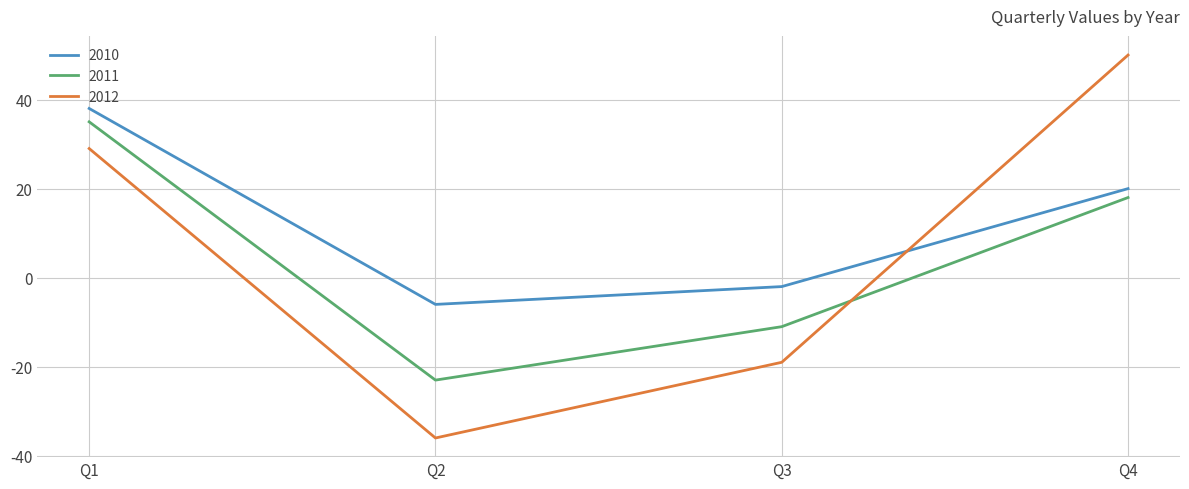

Which series changed the most between Q1 and Q2?

2012